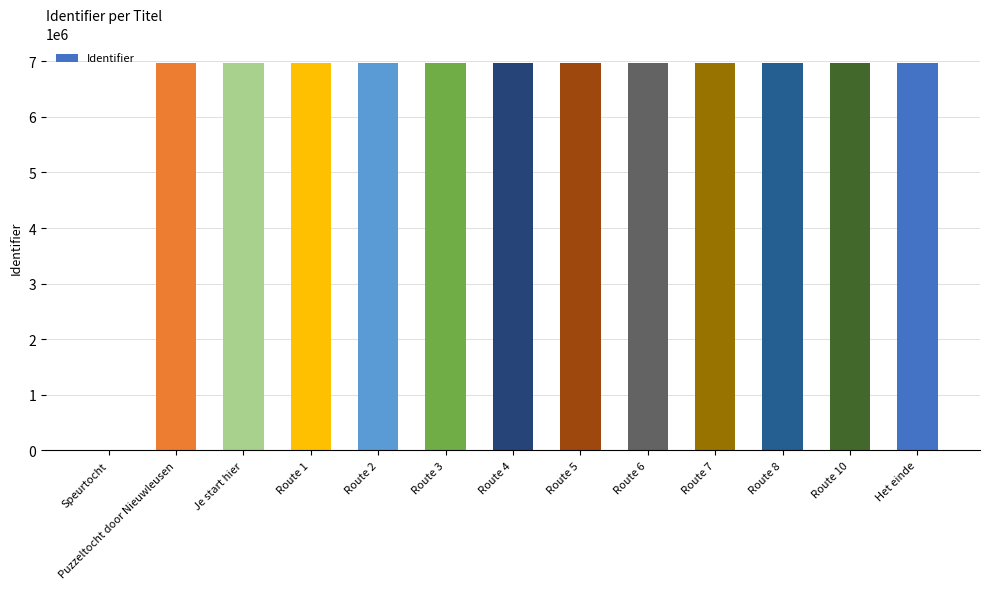

Count the number of data series in this chart.

1